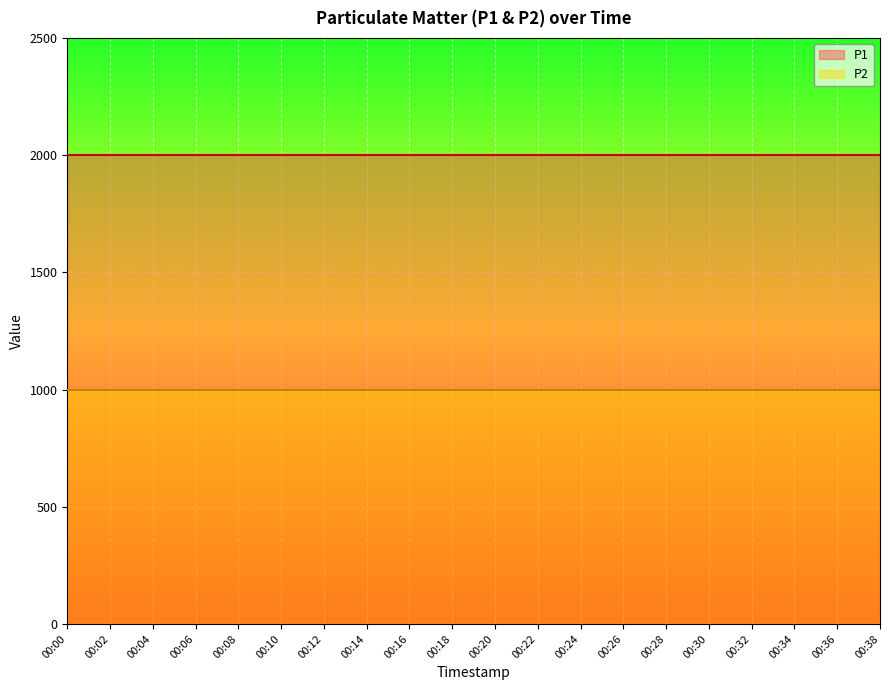

What is the value of the P1 point at the 9th from the left?

1999.9